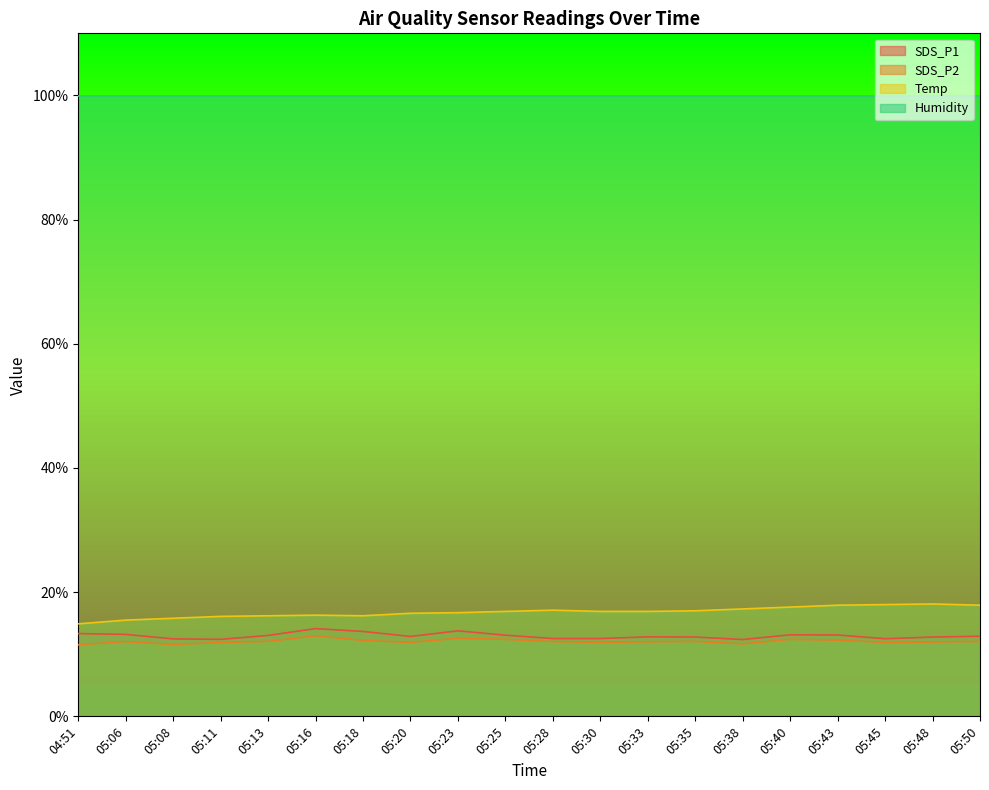

What is the sum of the Temp values at 04:51 and 05:08?

30.7